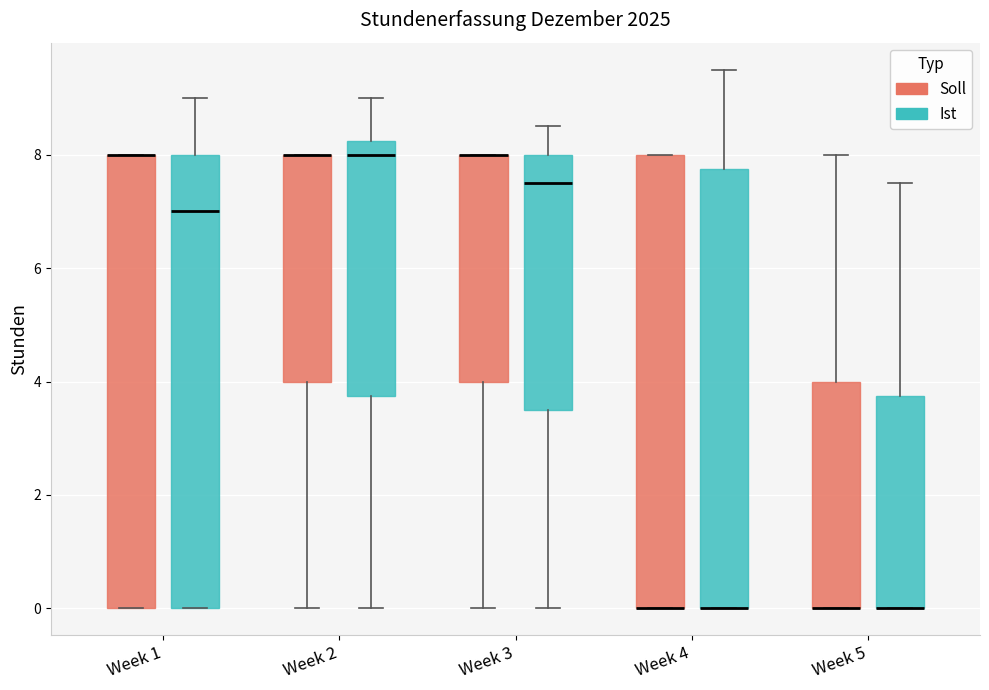

Where does the median line of the box for Week 1 (Ist) sit on the y-axis? The values are not printed on the chart, so give them approximately, as read against the axis.

7.0